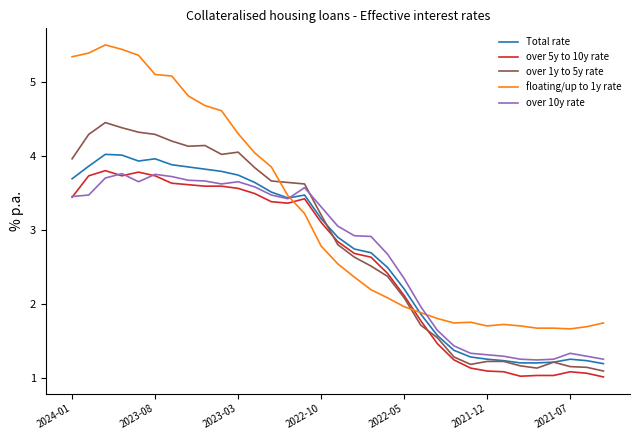

Which series has the largest range (max minus min)?

floating/up to 1y rate